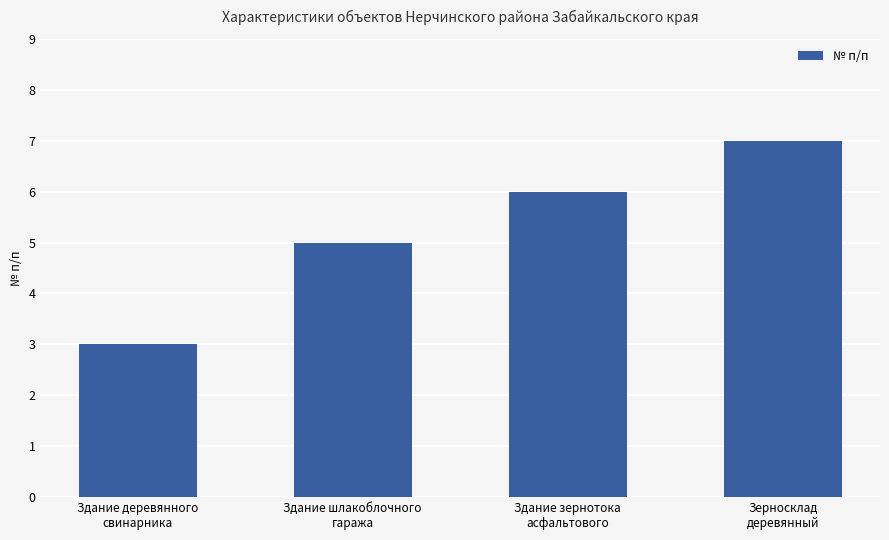

Reading left to right, list all the values displayed in this chart.

3	5	6	7